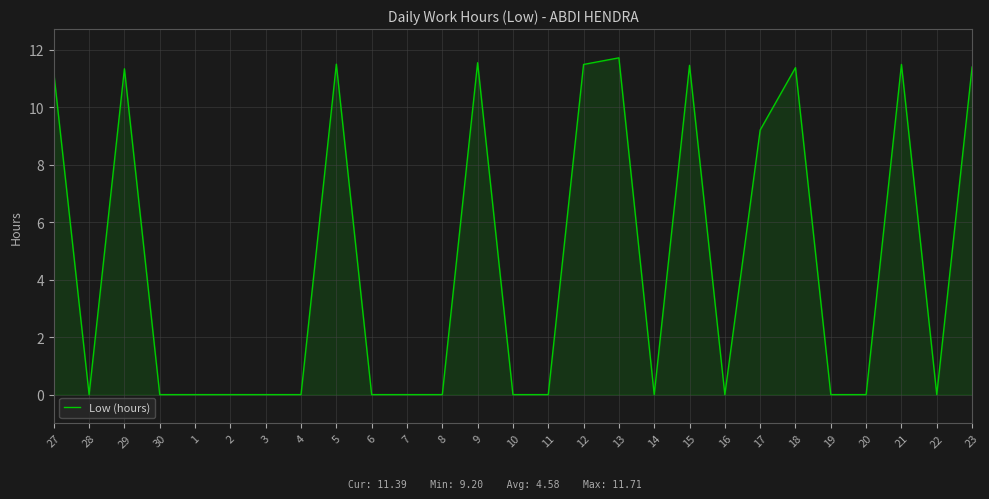

How many series are shown in this chart?

1